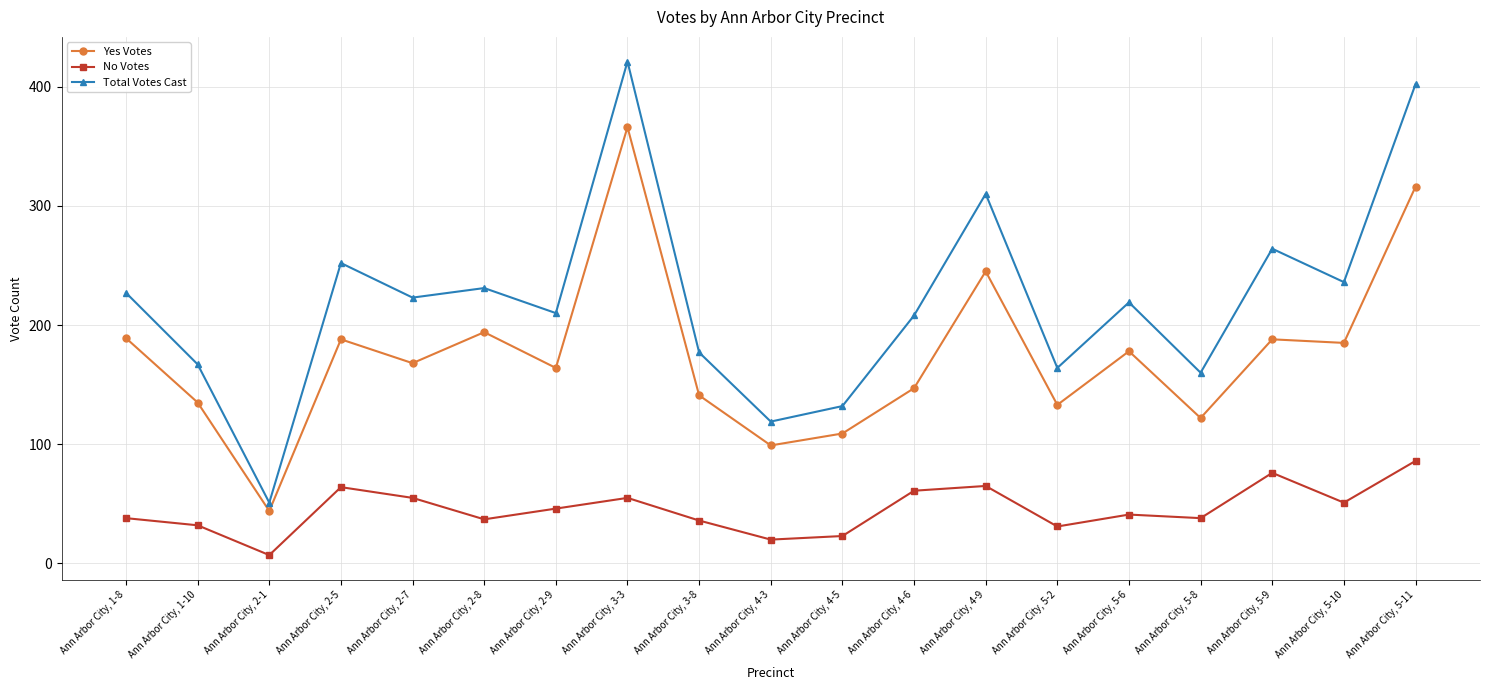

What is the minimum value shown in the chart?

7